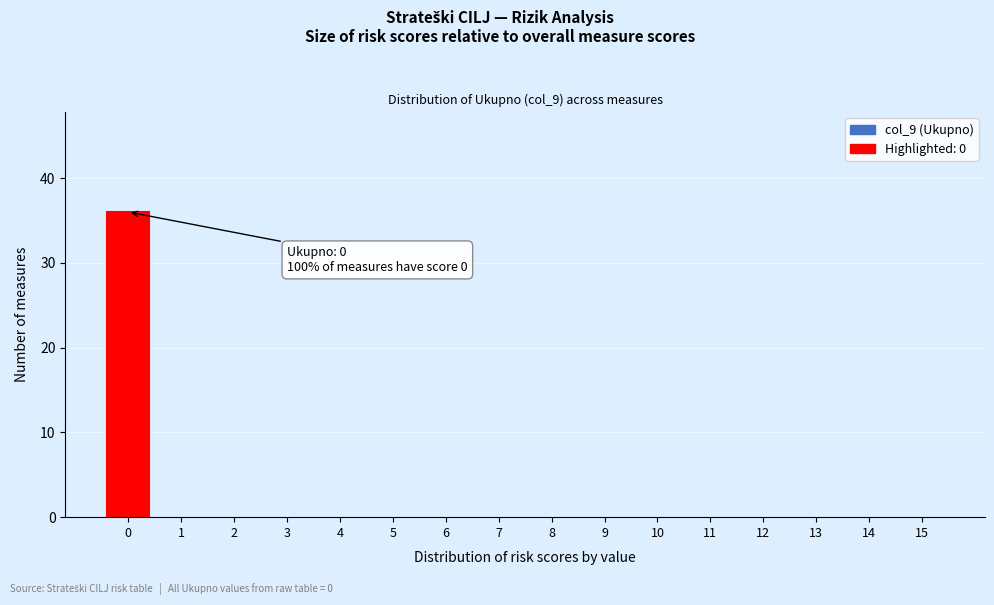

Reading right to left, extract all data points from this chart.

15=0	14=0	13=0	12=0	11=0	10=0	9=0	8=0	7=0	6=0	5=0	4=0	3=0	2=0	1=0	0=36